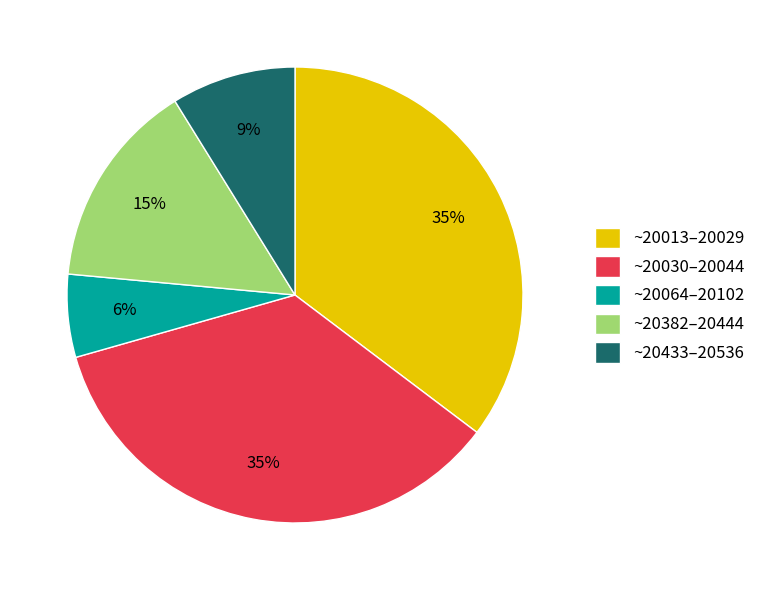

Is the sum of ~20433–20536 and ~20382–20444 greater than half?

No